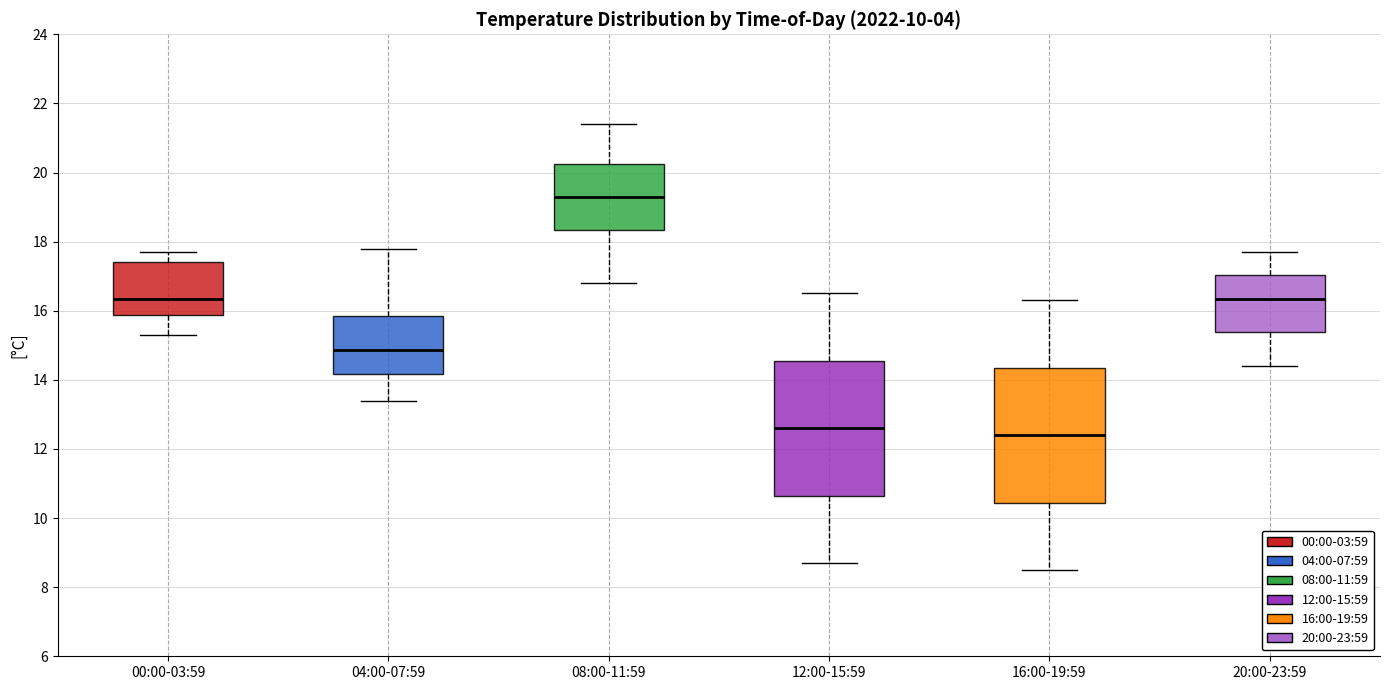

Reading left to right, transcribe this box plot: for each box, give where its median line is, the range the box spans, and where its two whiskers end, as read against the y-axis. The values are not printed on the chart, so give them approximately, as read against the axis.

00:00-03:59: median 16.4, box 15.8 to 17.4, whiskers 15.4 to 17.8
04:00-07:59: median 14.8, box 14.2 to 15.8, whiskers 13.4 to 17.8
08:00-11:59: median 19.4, box 18.4 to 20.2, whiskers 16.8 to 21.4
12:00-15:59: median 12.6, box 10.6 to 14.6, whiskers 8.8 to 16.6
16:00-19:59: median 12.4, box 10.4 to 14.4, whiskers 8.6 to 16.4
20:00-23:59: median 16.4, box 15.4 to 17.0, whiskers 14.4 to 17.8